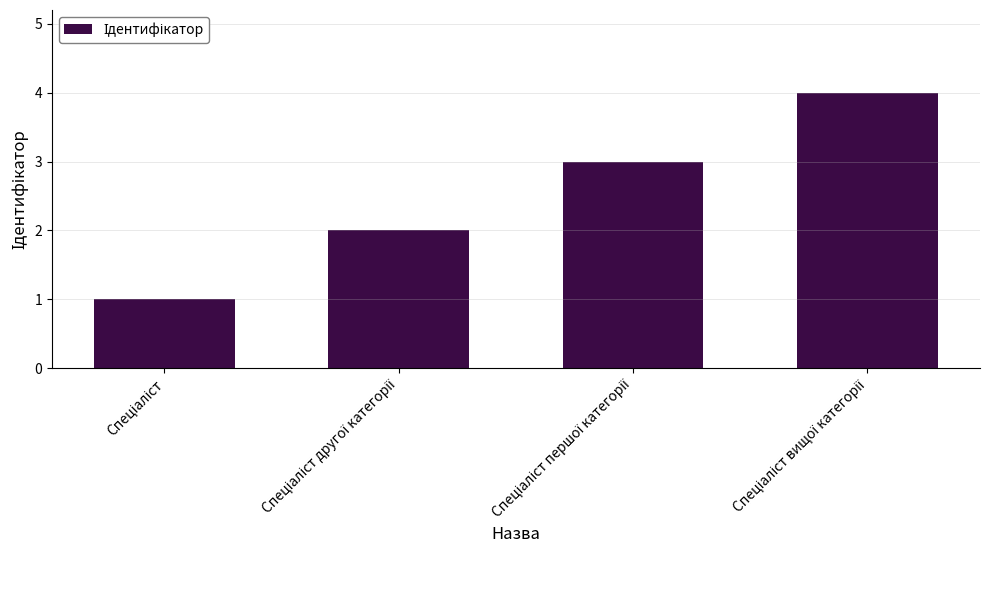

How many bars are there in total?

4